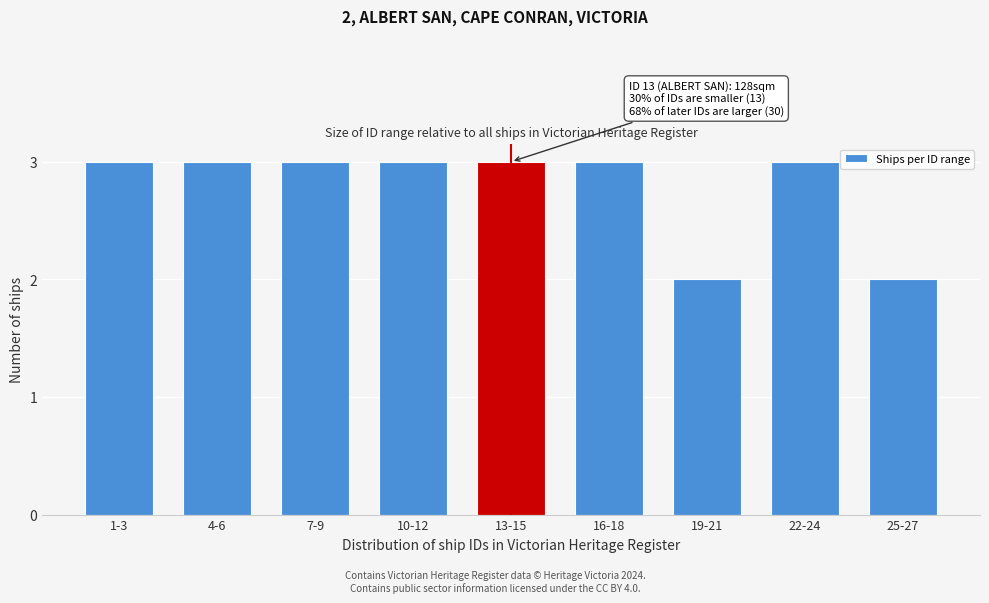

Reading right to left, extract all data points from this chart.

2	3	2	3	3	3	3	3	3